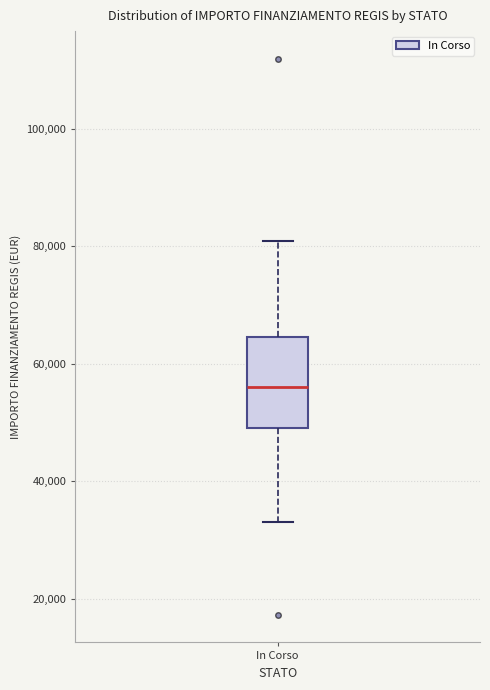

Read this box plot against the y-axis: the position of the median line, the range covered by the box, and the ends of both whiskers. The values are not printed on the chart, so give them approximately, as read against the axis.

median 56000, box 50000 to 64000, whiskers 32000 to 80000